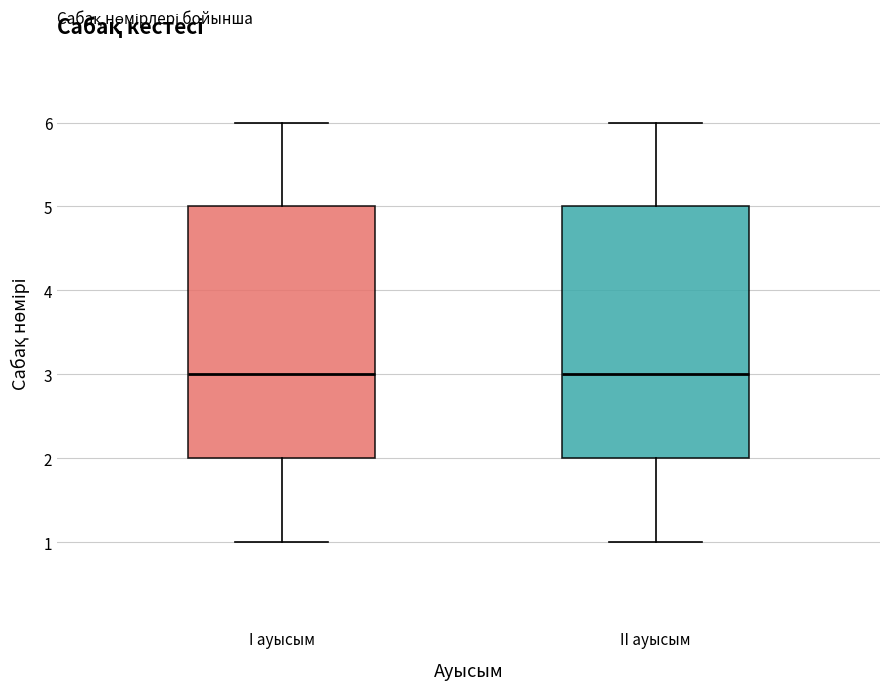

Reading left to right, transcribe this box plot: for each box, give where its median line is, the range the box spans, and where its two whiskers end, as read against the y-axis. The values are not printed on the chart, so give them approximately, as read against the axis.

I ауысым: median 3, box 2 to 5, whiskers 1 to 6
II ауысым: median 3, box 2 to 5, whiskers 1 to 6